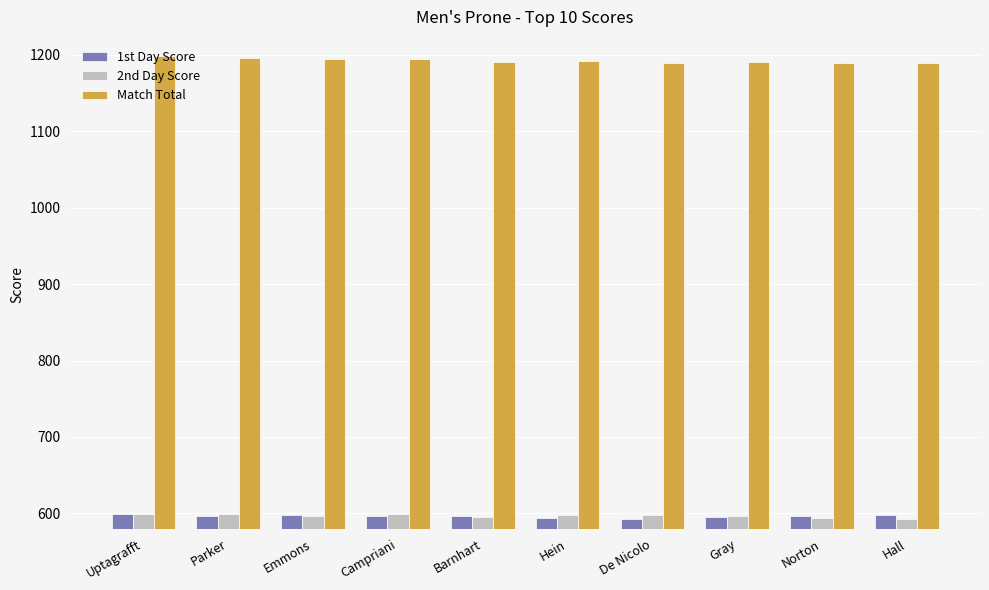

What is the total value across all series at Campriani?

2390